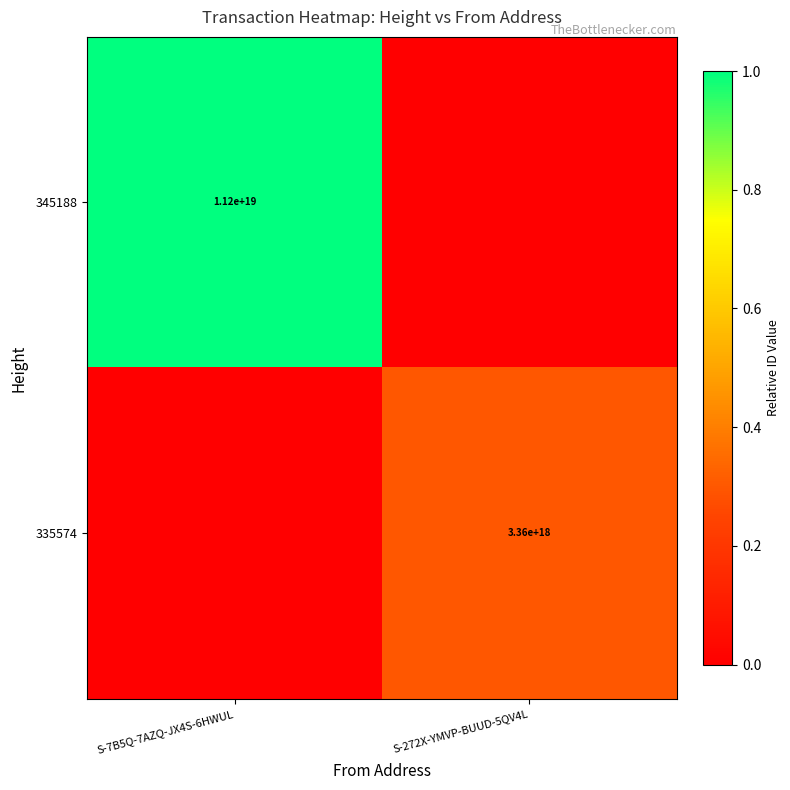

What is the total value across all series at S-272X-YMVP-BUUD-5QV4L?

0.3